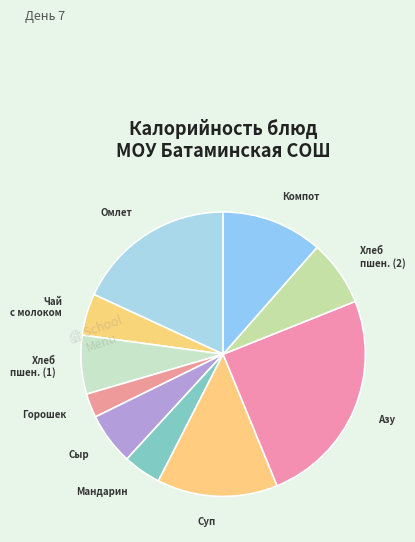

Count the number of slices in the pie.

10